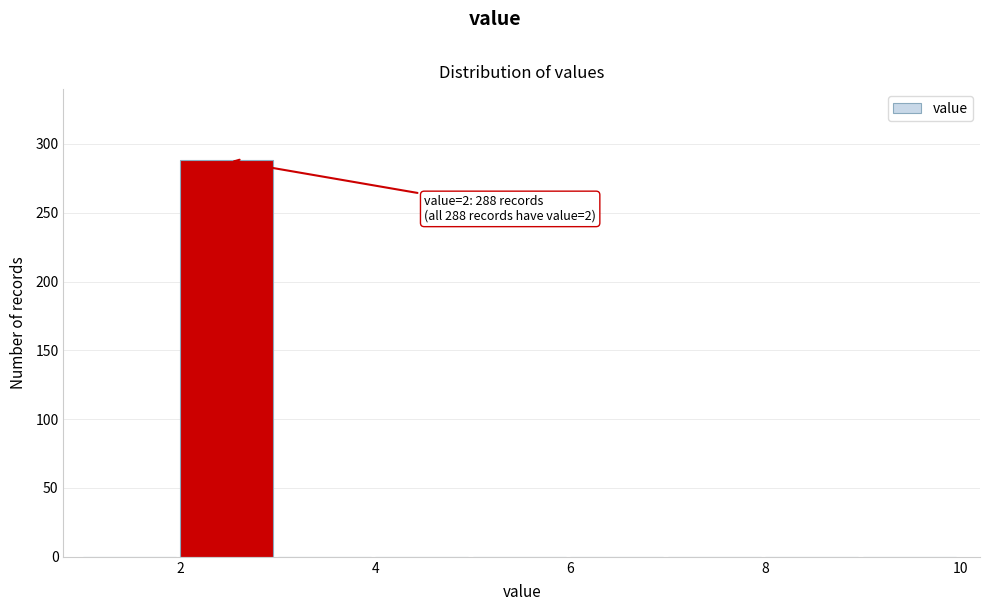

Which range on the x-axis has the tallest bar?

2 to 3